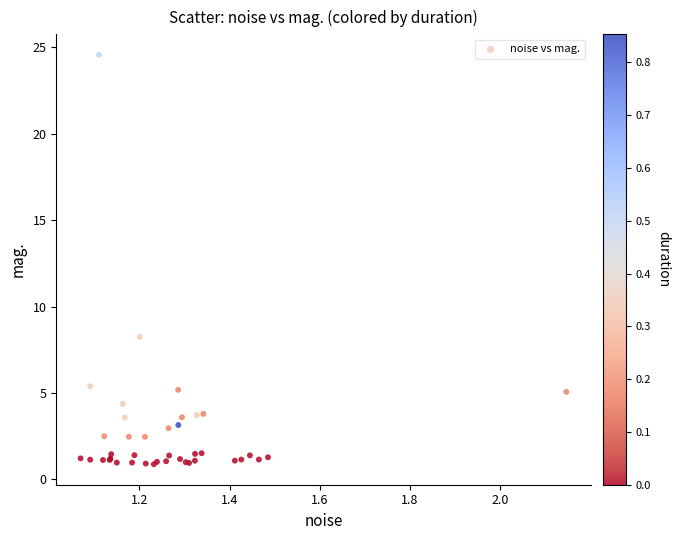

What Y value in the scatter plot is closest to 12?

8.3